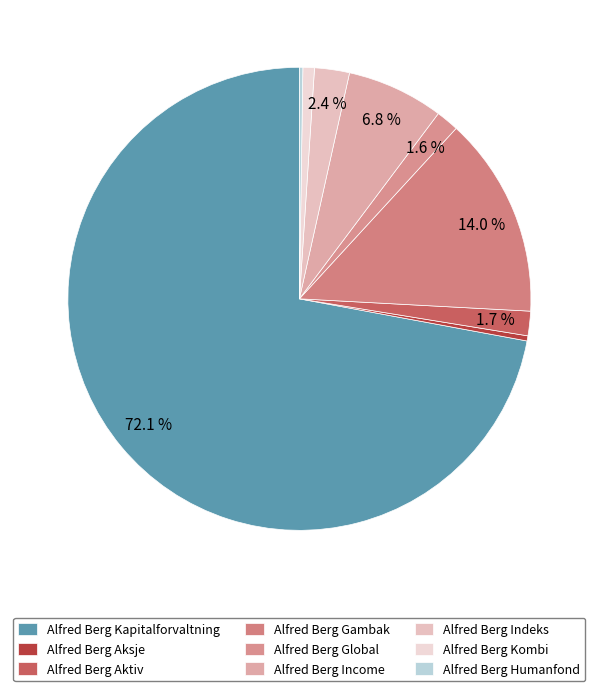

Which slice is the largest?

Alfred Berg Kapitalforvaltning